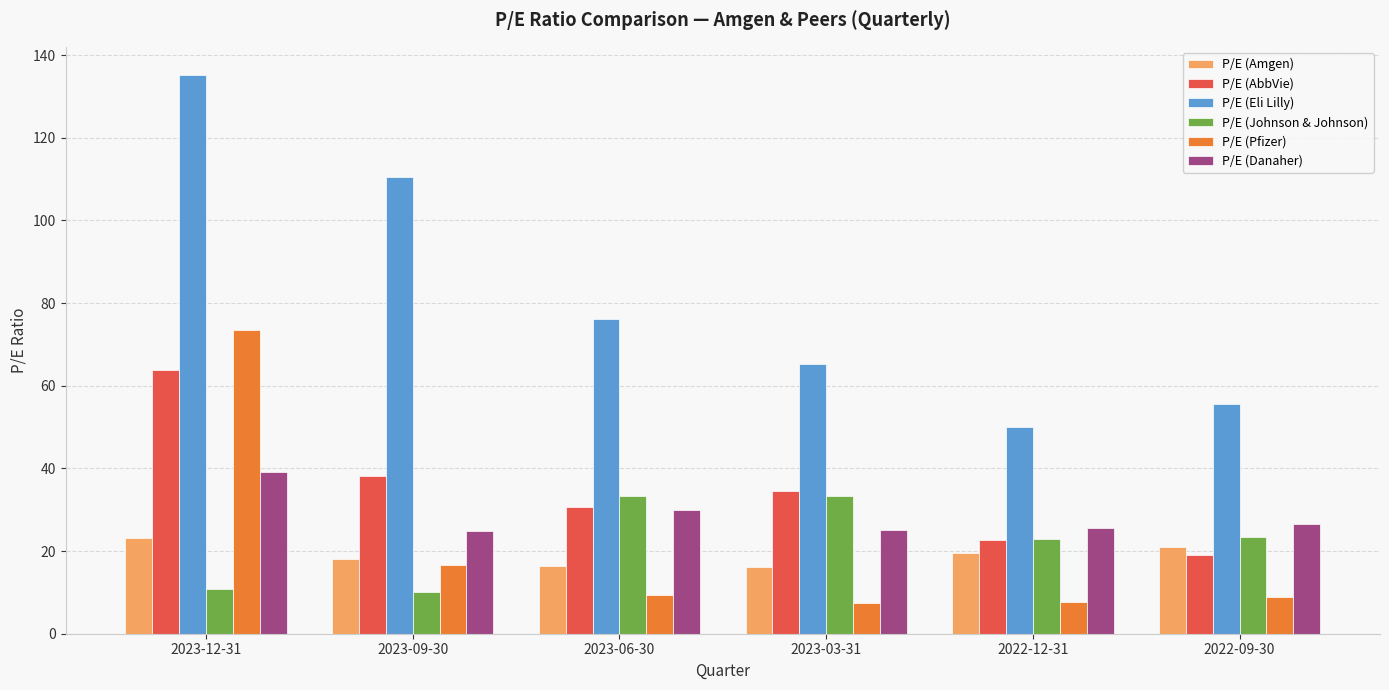

What is the spread (max minus min) of values at 2022-09-30?

46.7